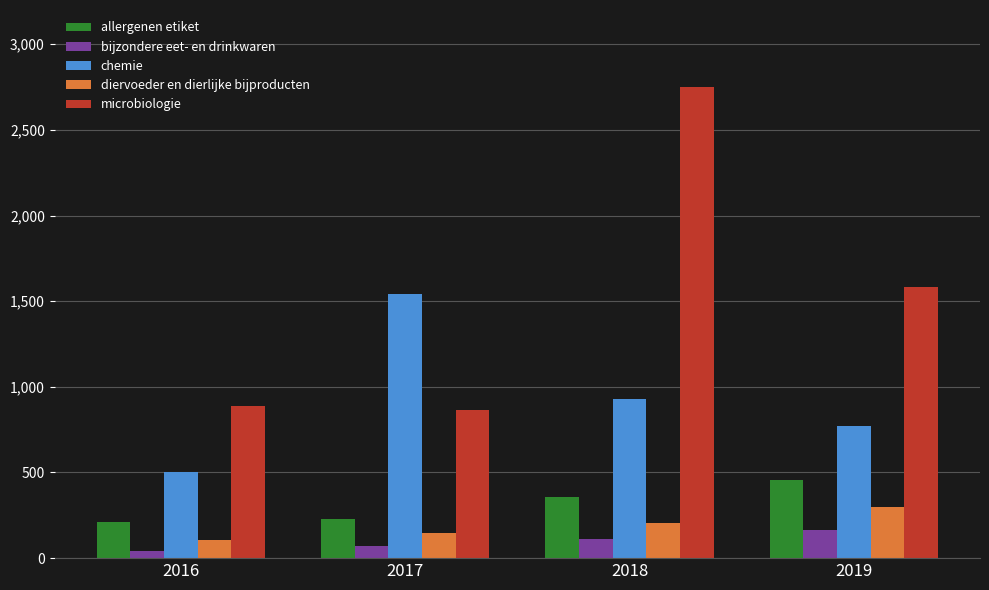

What is the total value across all series at 2018?

4349